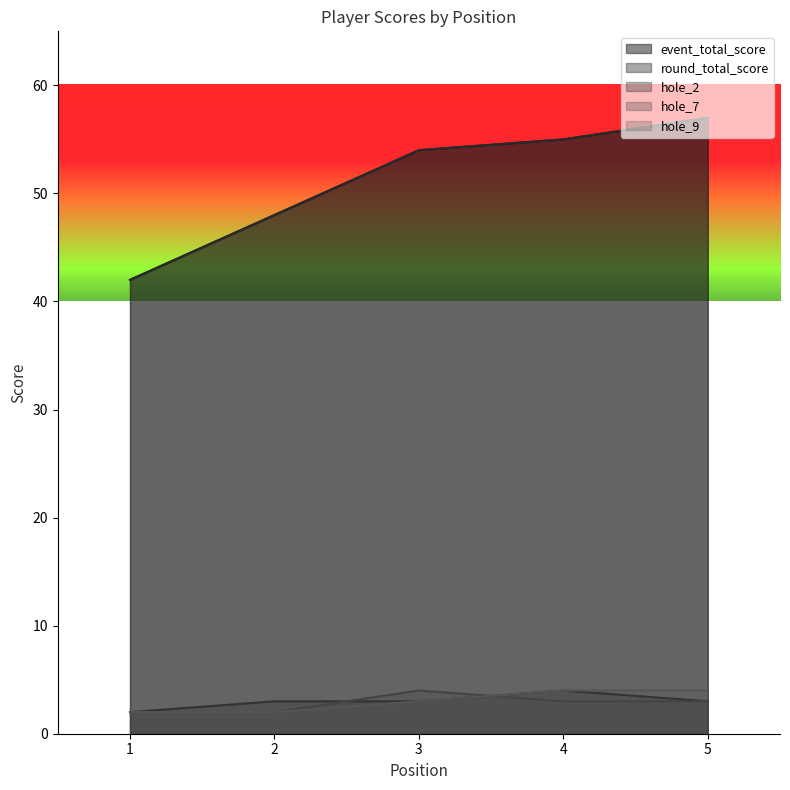

List the labels in order of hole_7 value, smallest first.

1, 2, 4, 5, 3